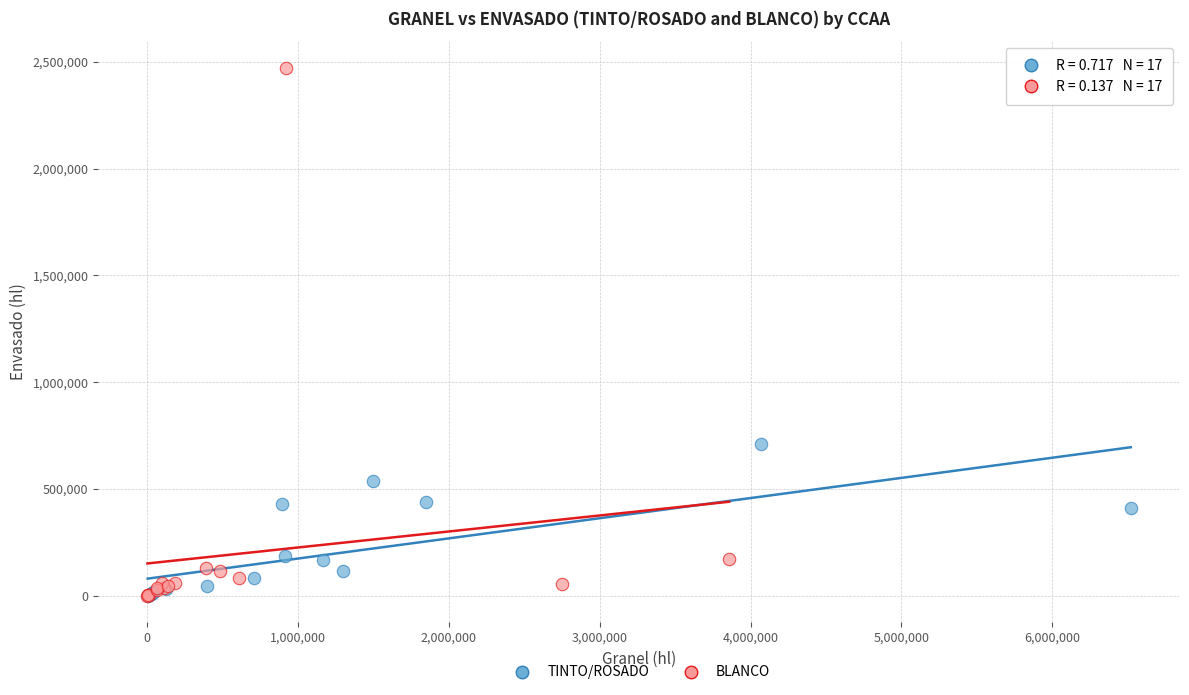

Which series reaches the maximum Y coordinate?

BLANCO